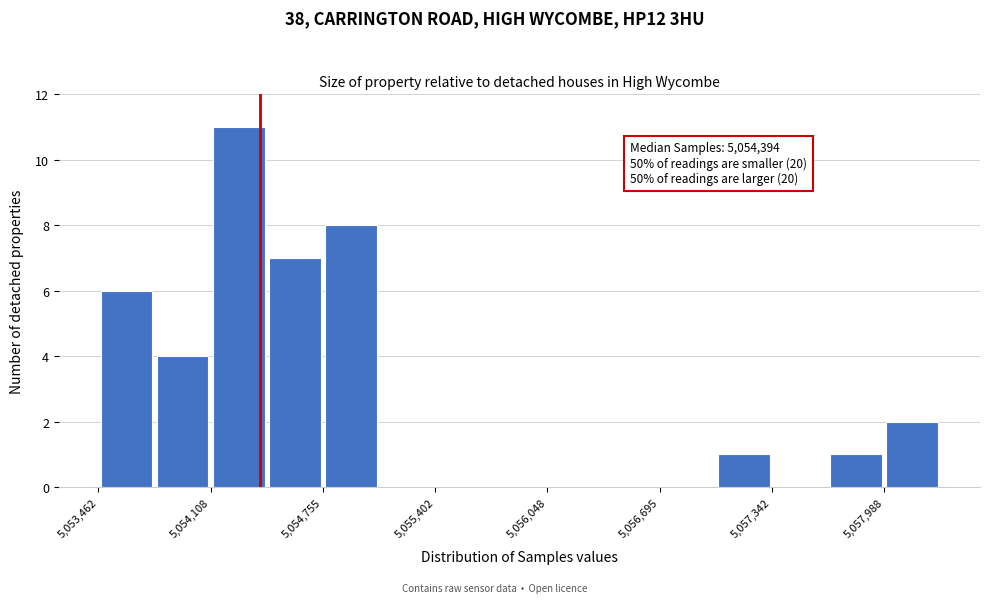

Around what value on the x-axis is the tallest bar? Give the approximate position of its centre, as read against the axis.

5054300